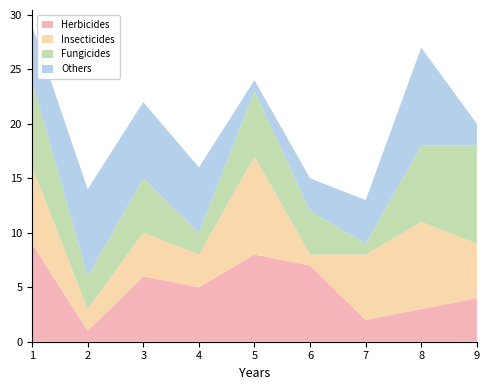

Reading right to left, transcribe all the data shown in this chart.

Herbicides: 9=4	8=3	7=2	6=7	5=8	4=5	3=6	2=1	1=9
Insecticides: 9=5	8=8	7=6	6=1	5=9	4=3	3=4	2=2	1=7
Fungicides: 9=9	8=7	7=1	6=4	5=6	4=2	3=5	2=3	1=8
Others: 9=2	8=9	7=4	6=3	5=1	4=6	3=7	2=8	1=5